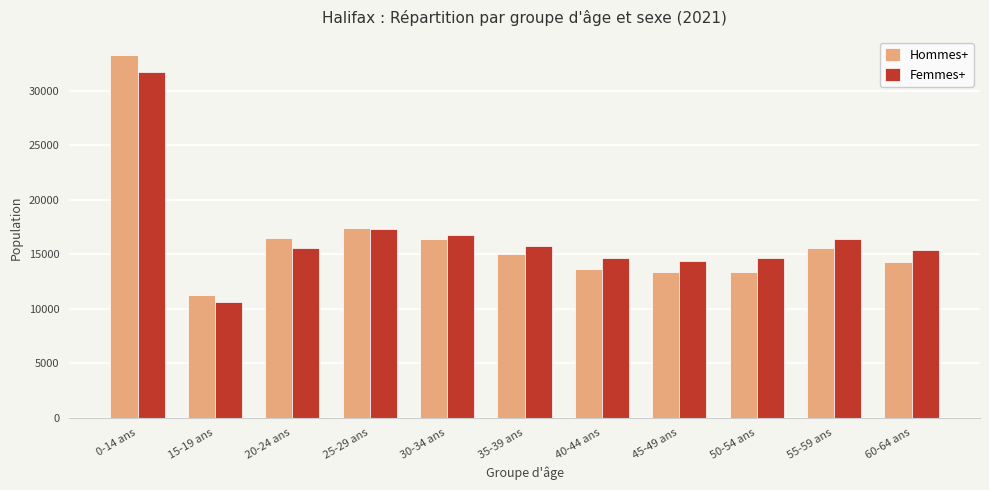

Count the number of data series in this chart.

2